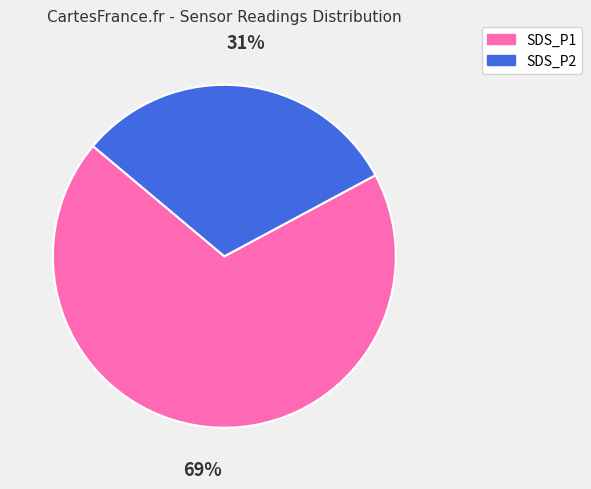

Combined, do SDS_P2 and SDS_P1 account for over 50%?

Yes